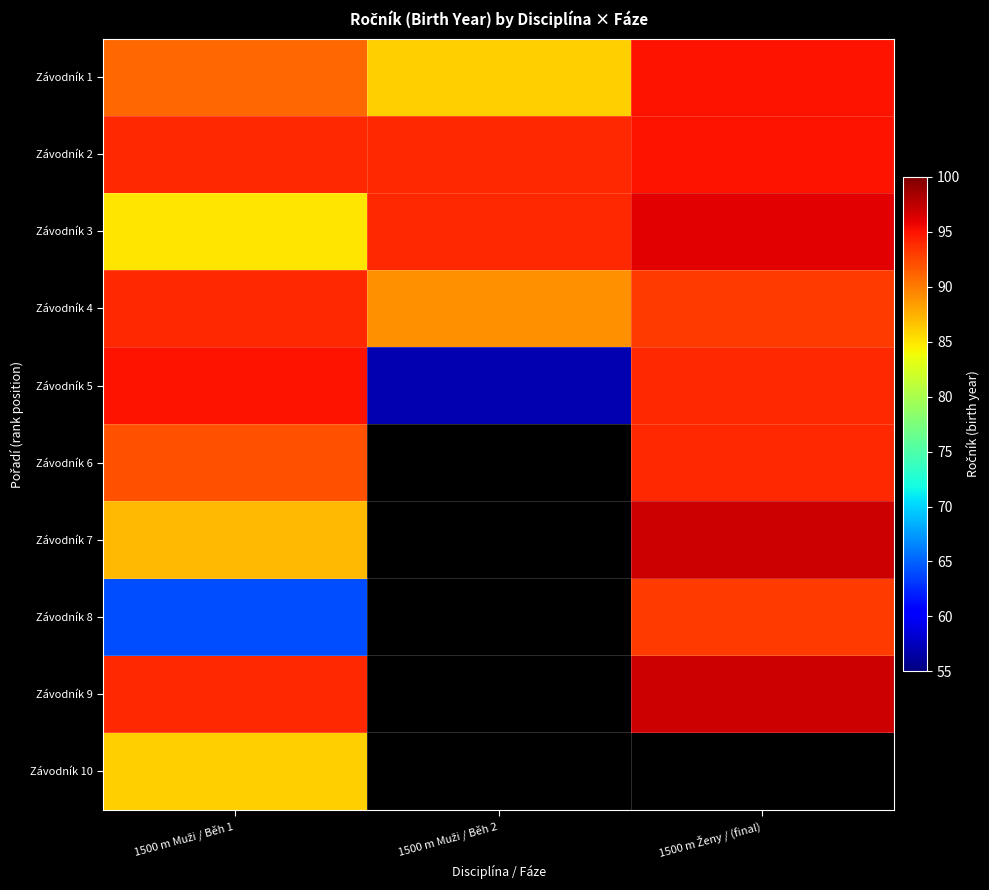

Is it true that Závodník 6 equals 41.1 at 1500 m Ženy / (final)?

False